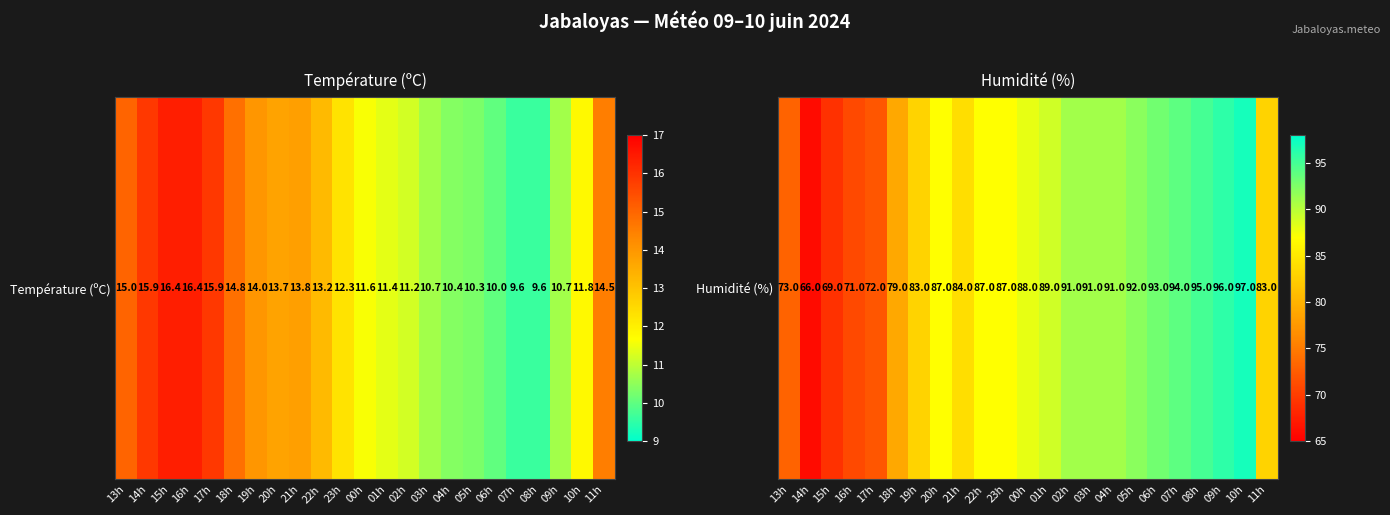

What is the minimum value shown in the chart?

66